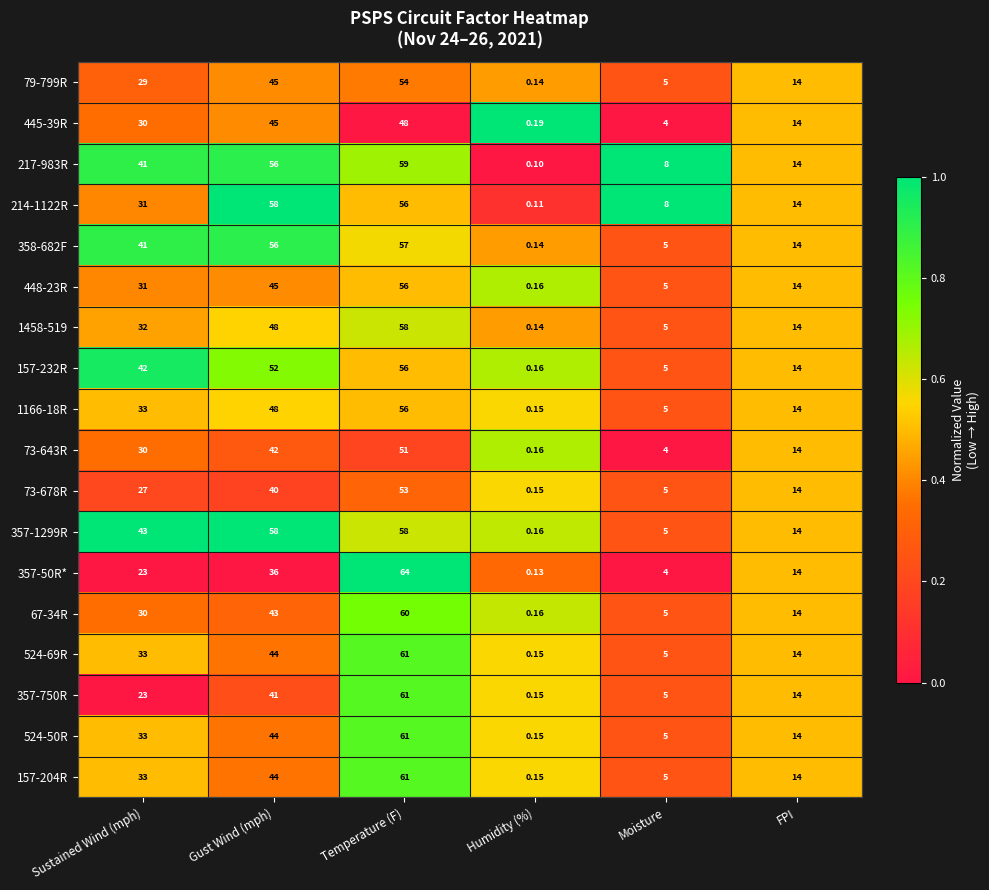

How many series are shown in this chart?

18